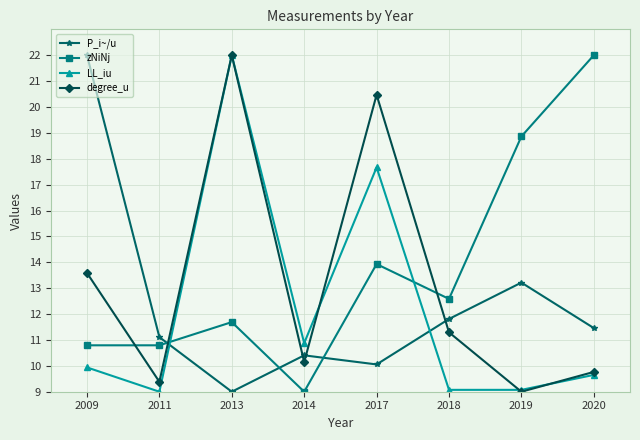

How many values in the LL_iu series exceed 9?

7